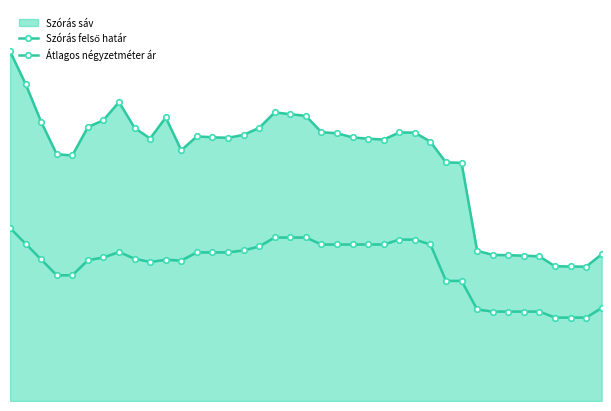

Reading left to right, what are all the values shown in this chart?

Szórás felső határ: 458272	415471	365919	323447	321723	358902	368084	391771	358034	343925	371595	328605	346784	345599	344911	348776	357878	378218	375874	373664	352270	350915	345505	343738	342632	351923	351735	339806	312673	312192	196901	191478	191077	190479	189588	176602	176282	176100	192295
Átlagos négyzetméter ár: 226744	206101	185457	164814	164814	184552	188117	195248	186463	182208	185074	184118	194805	194805	194805	197380	202531	214285	214285	214285	205128	205128	205128	205128	205128	211538	211538	205128	157402	157402	120000	117187	117187	117187	117187	109359	109359	109359	121941